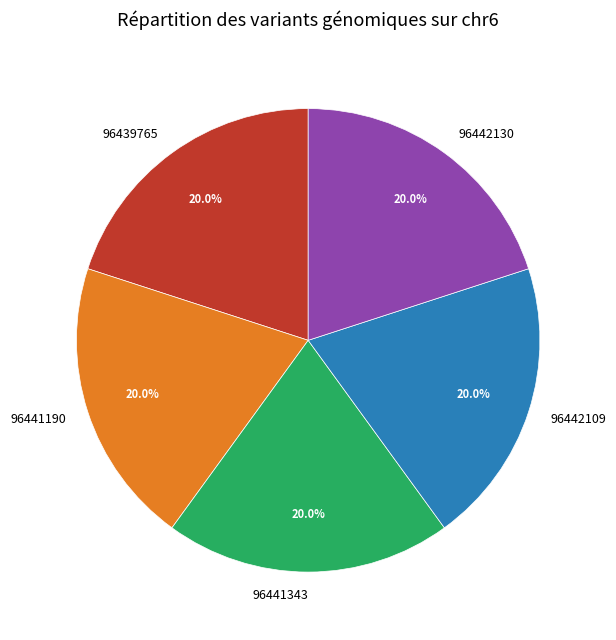

Is it true that 96441190 is 6% of the pie?

False